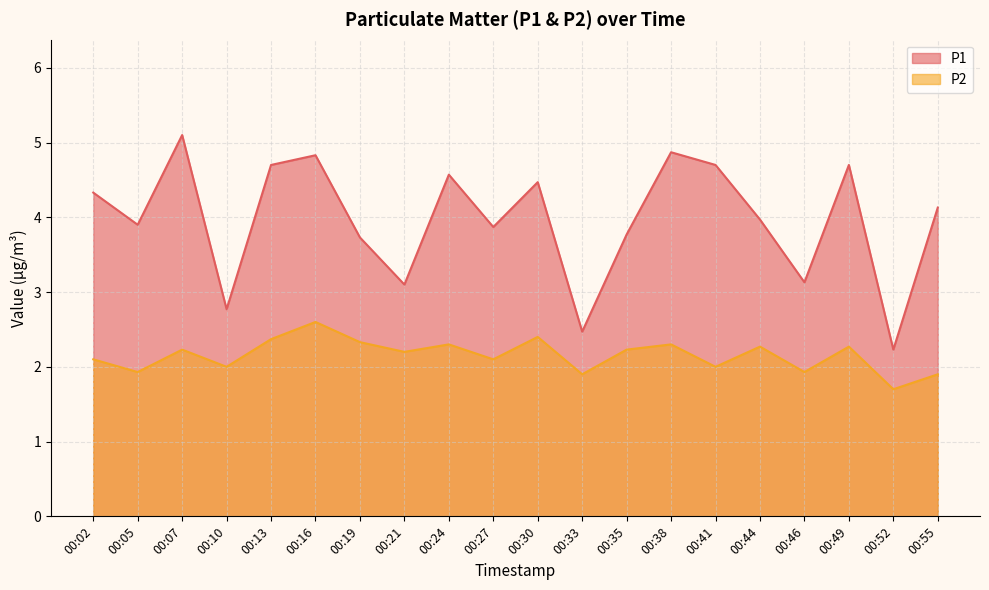

What is the value of the P1 point at the 14th from the left?

4.9